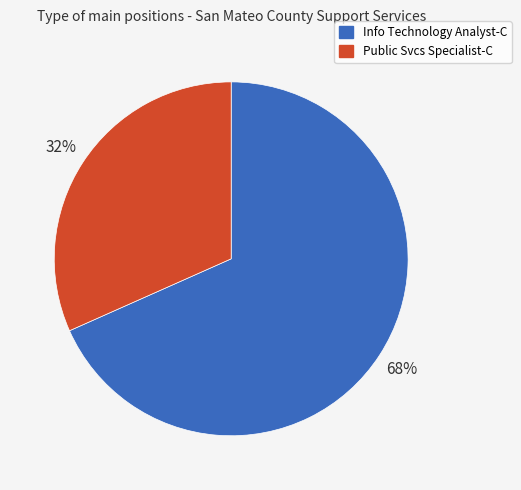

Count the number of slices in the pie.

2